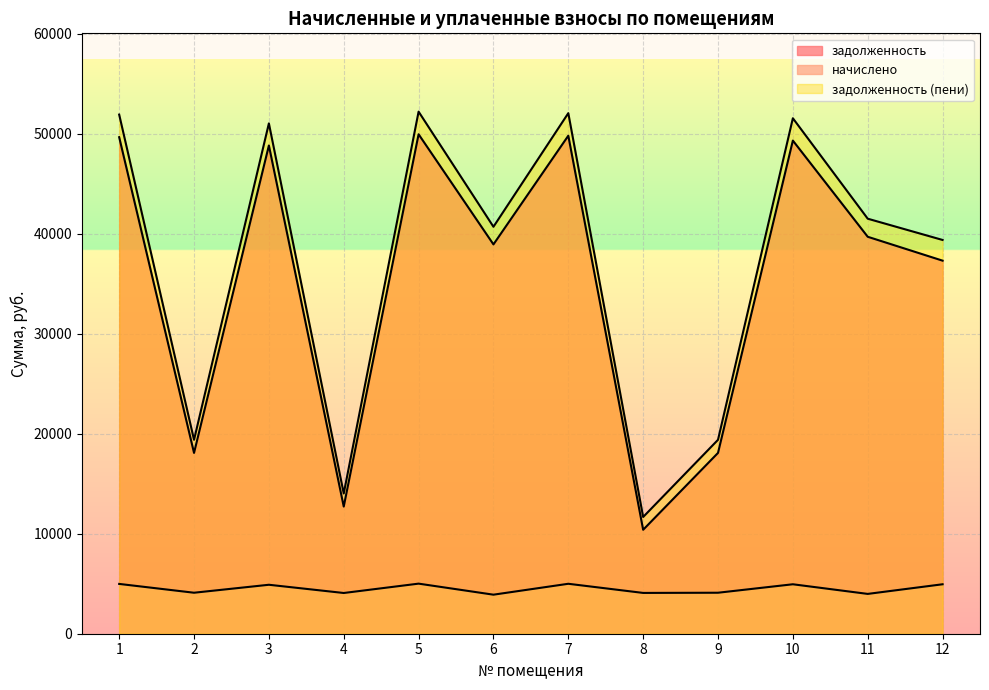

What is the sum of the задолженность values at 11 and 8?

50073.8